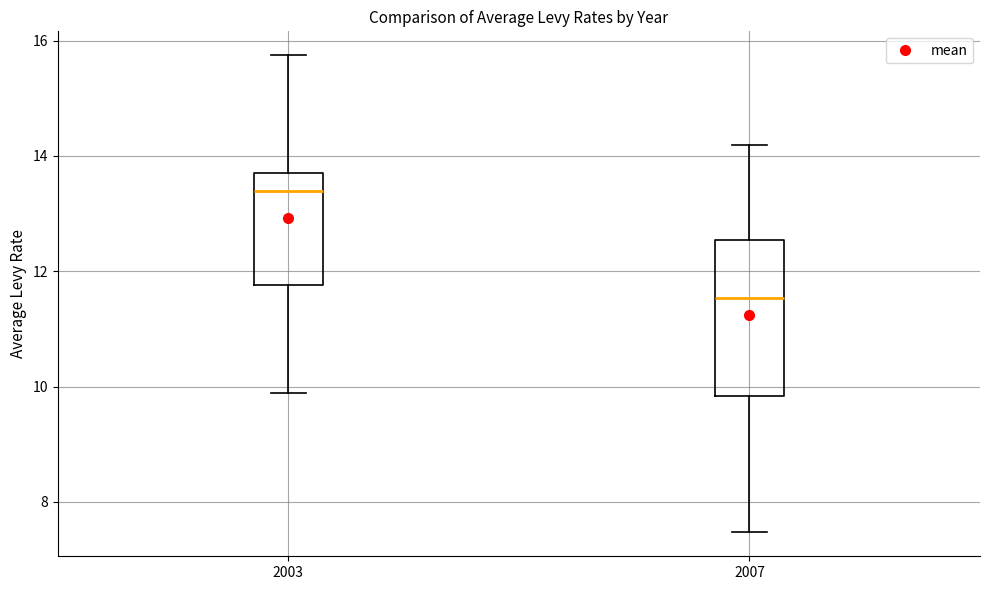

Reading left to right, transcribe this box plot: for each box, give where its median line is, the range the box spans, and where its two whiskers end, as read against the y-axis. The values are not printed on the chart, so give them approximately, as read against the axis.

2003: median 13.4, box 11.8 to 13.8, whiskers 9.8 to 15.8
2007: median 11.6, box 9.8 to 12.6, whiskers 7.4 to 14.2